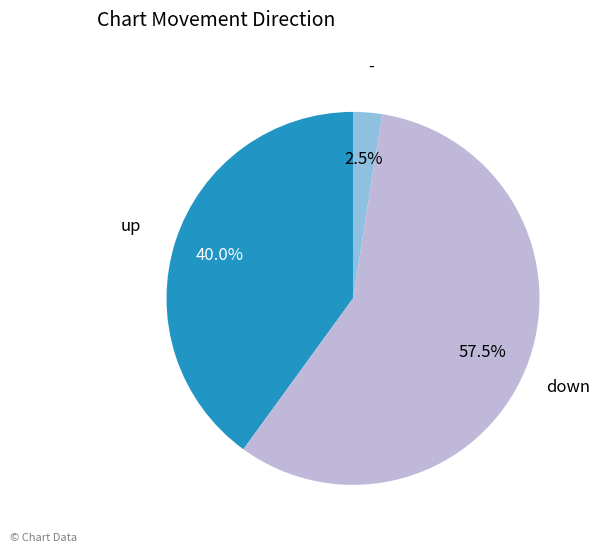

Is there a majority slice in this chart?

Yes